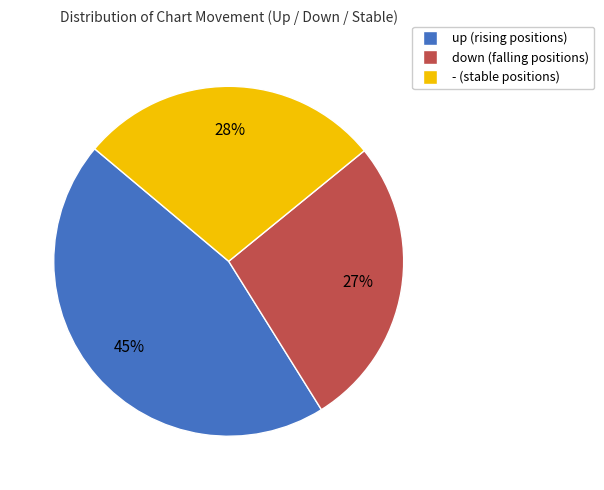

Does any single category account for the majority?

No